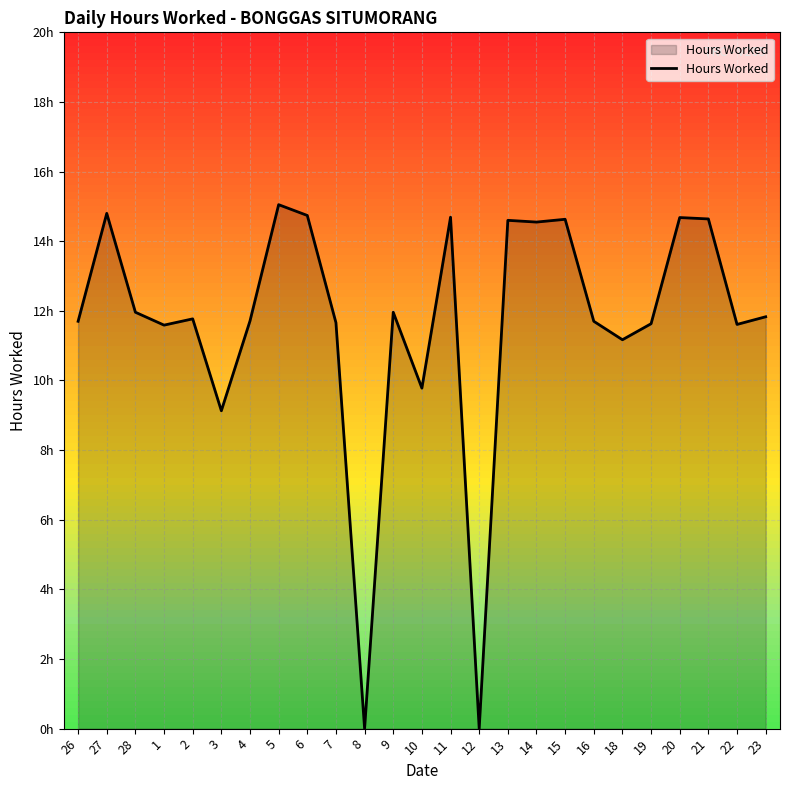

Is it true that the value at 13 is 7.4?

False